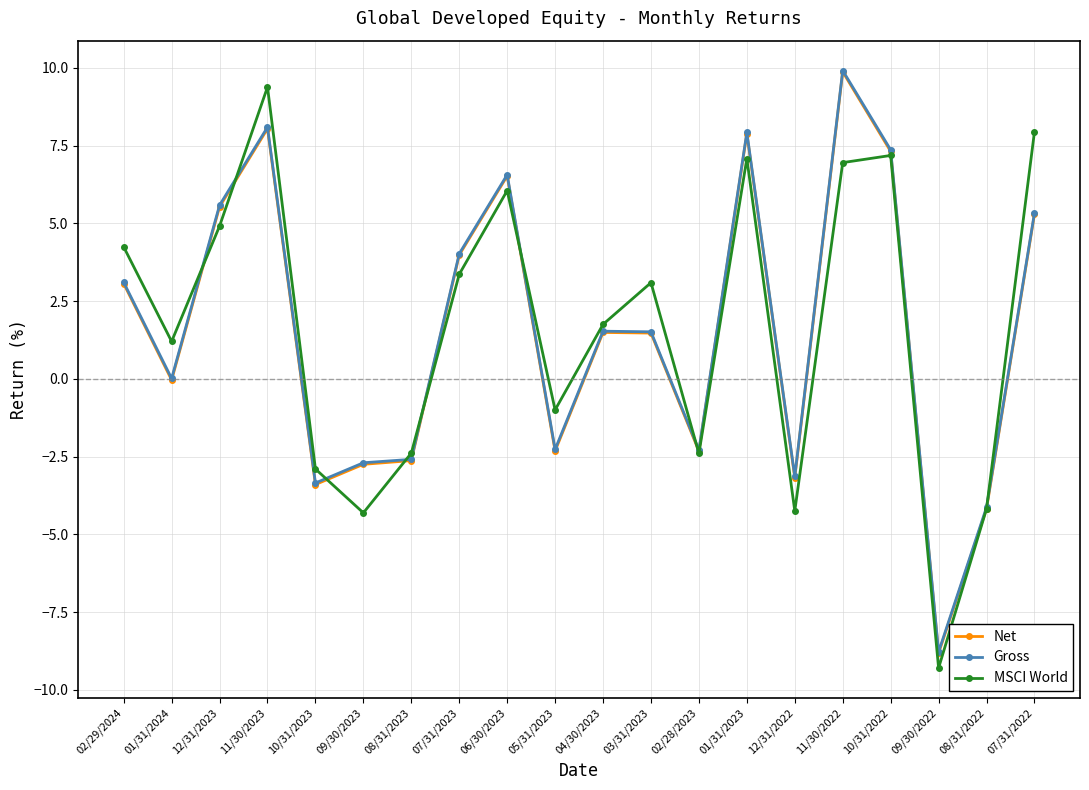

How many lines are shown in the chart?

3